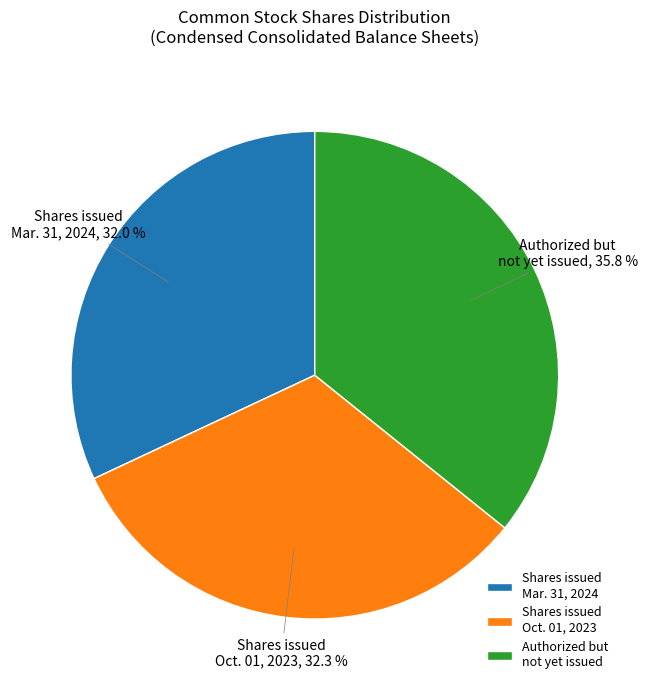

Does any single category account for the majority?

No